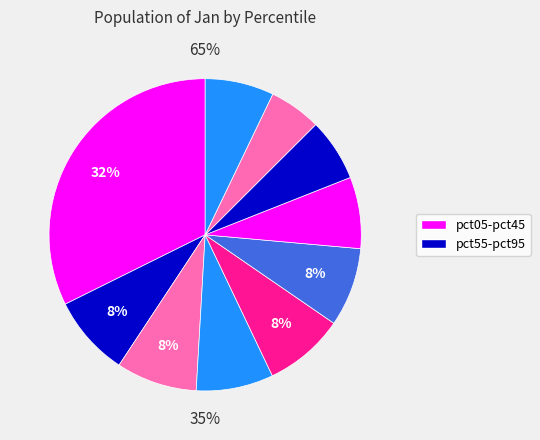

How many segments does this pie chart have?

10